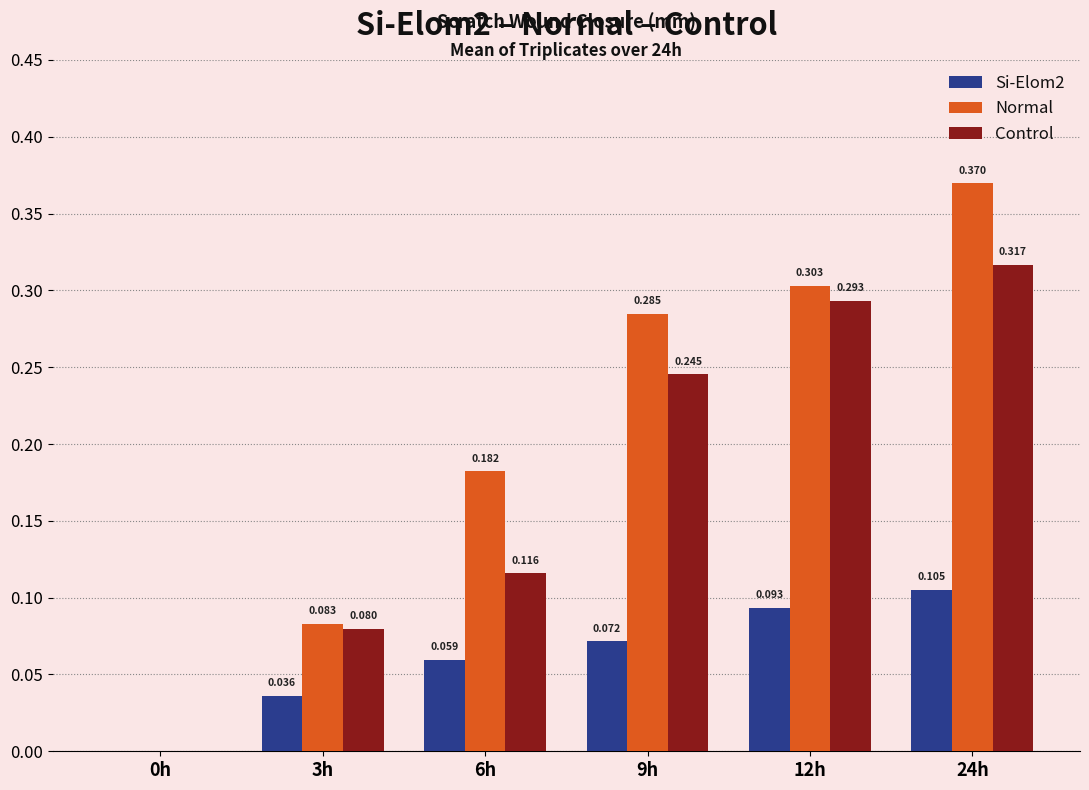

Is the value of Normal at 6h greater than the value of Si-Elom2 at 24h?

Yes